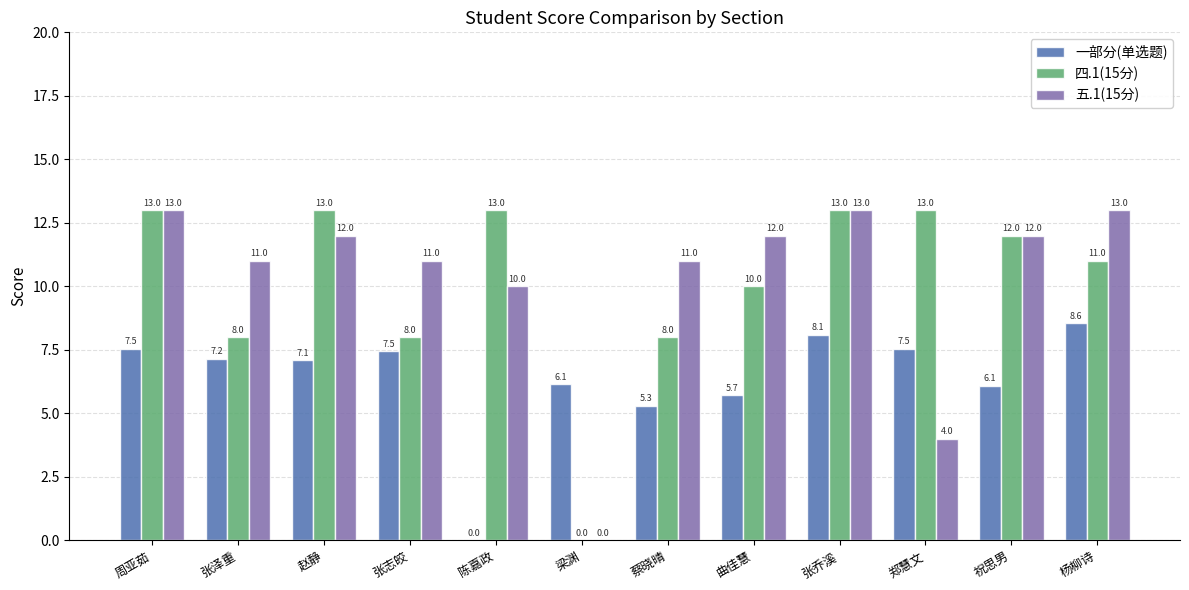

Which series changed the most between 赵静 and 陈嘉政?

一部分(单选题)